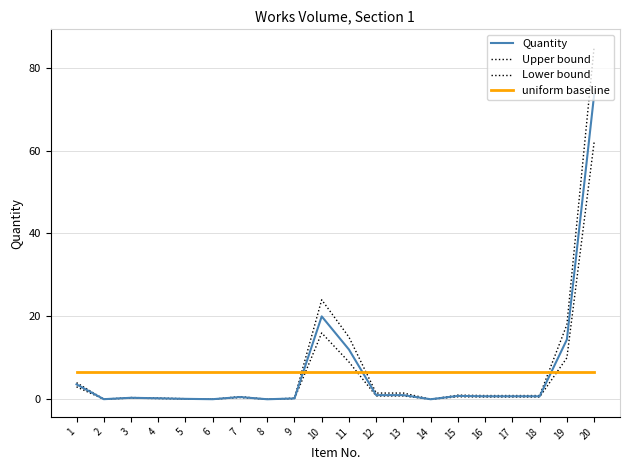

How many lines are shown in the chart?

4